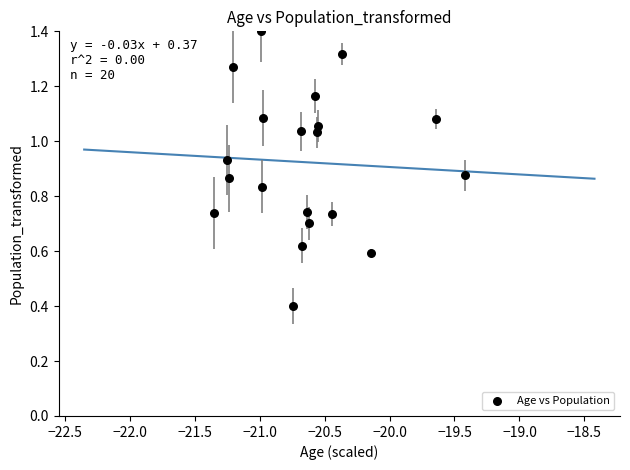

What is the range of X values (max minus min)?

1.9